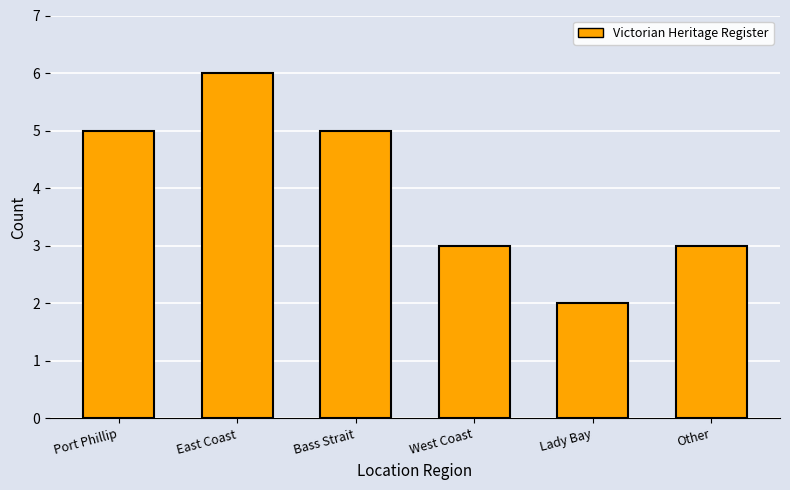

What position from the left is Lady Bay?

5